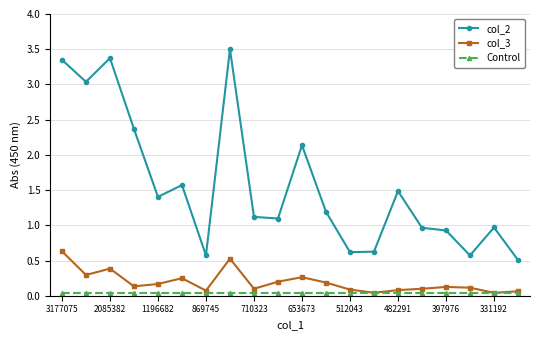

True or false: col_2 and Control cross at least once.

False